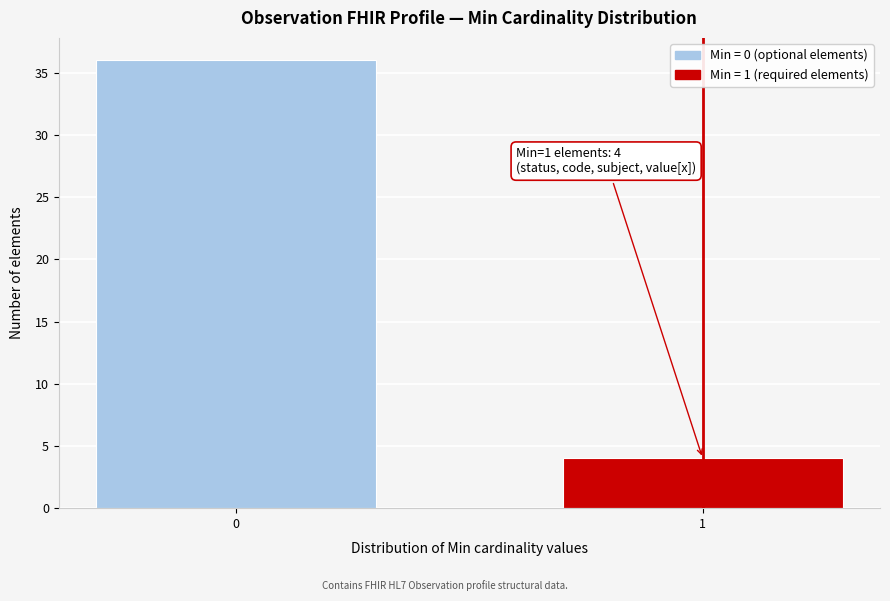

Reading left to right, list all the values displayed in this chart.

0=36	1=4